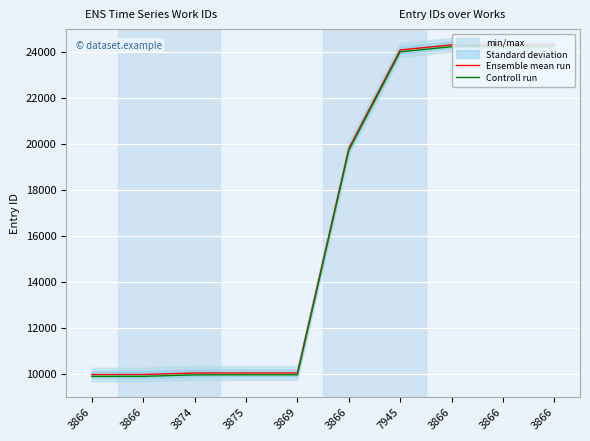

At which category is the sum across all series the highest?

3866